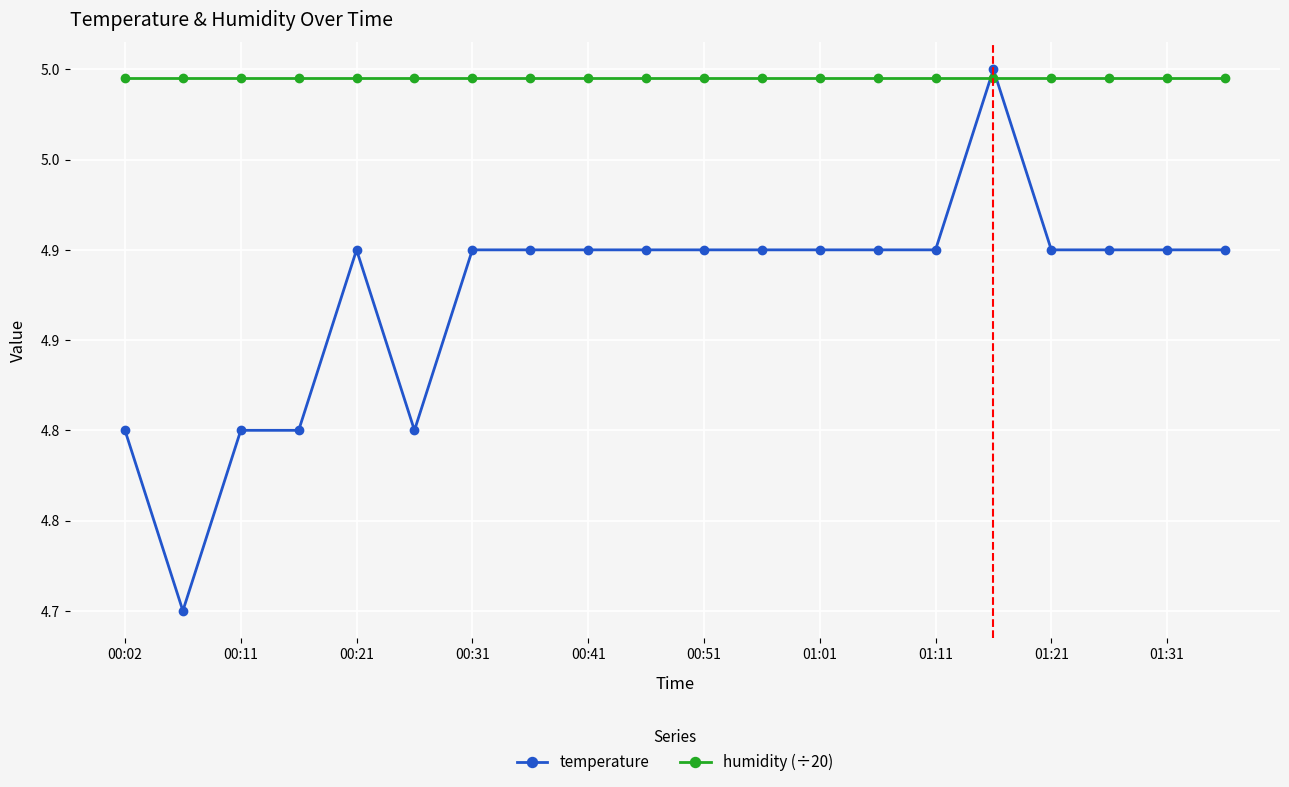

How many temperature values are between 4 and 5?

20